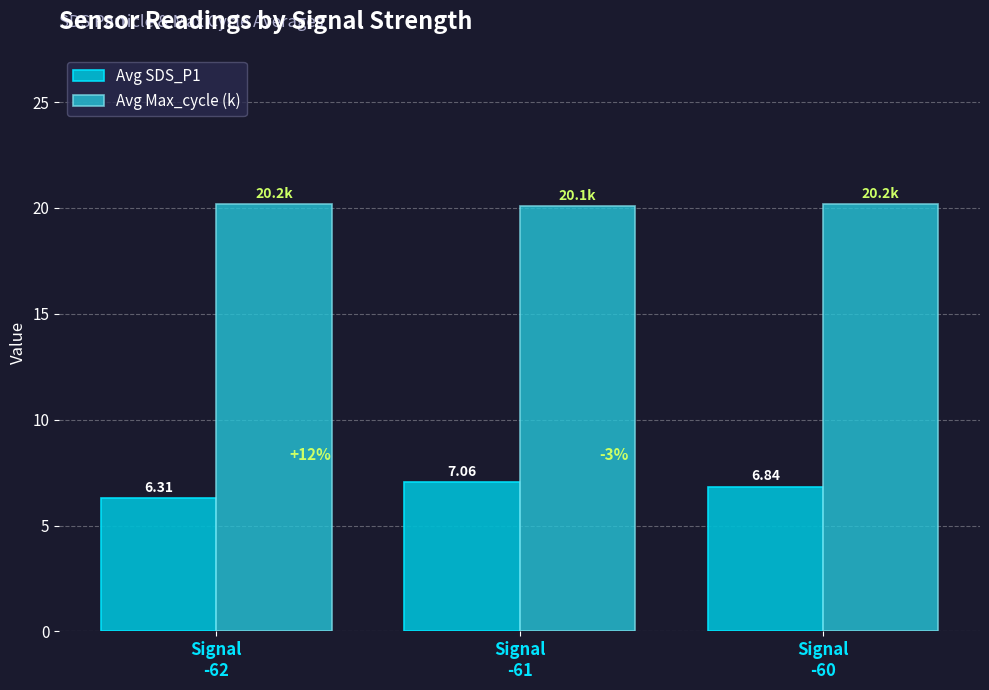

Which category has the lowest value across all series?

Signal
-62